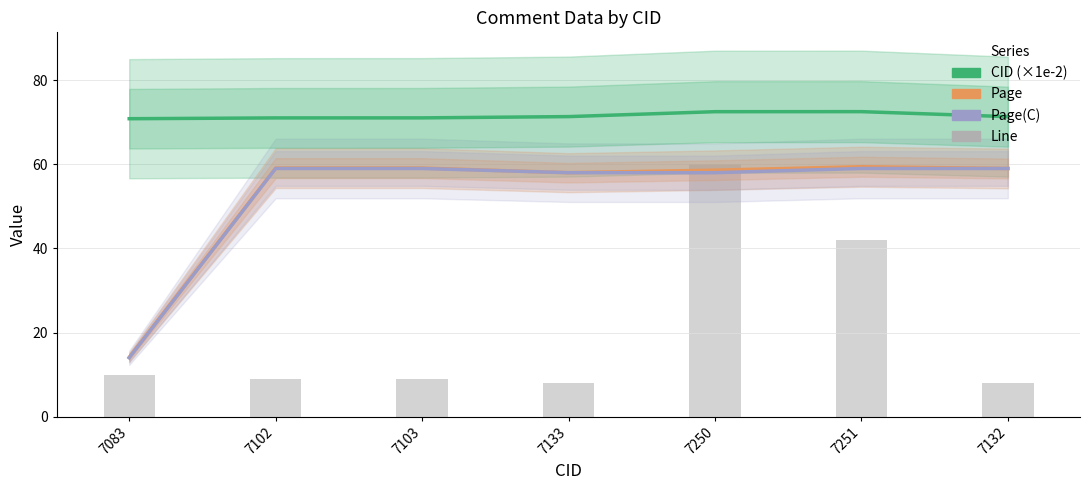

List the series in order of their peak value, highest first.

CID (×1e-2), Line, Page, Page(C)